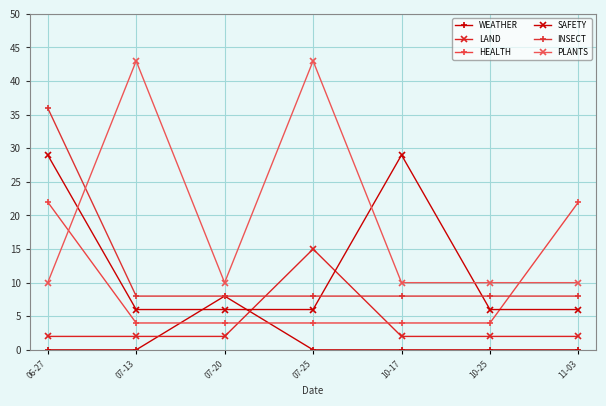

The PLANTS series shows 10 at 10-25. True or false?

True